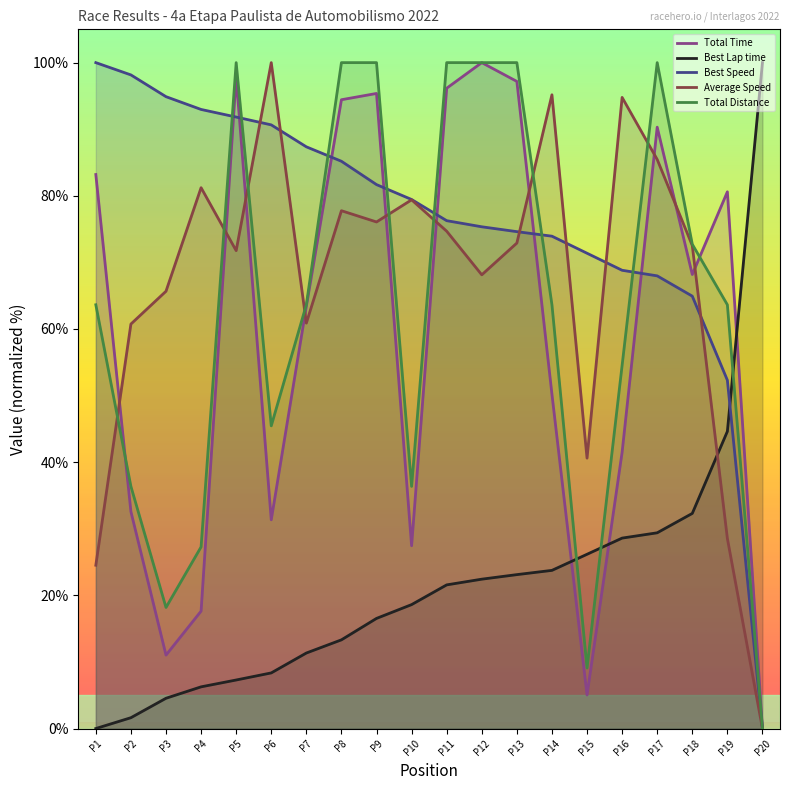

How many values in Best Speed are above zero?

19